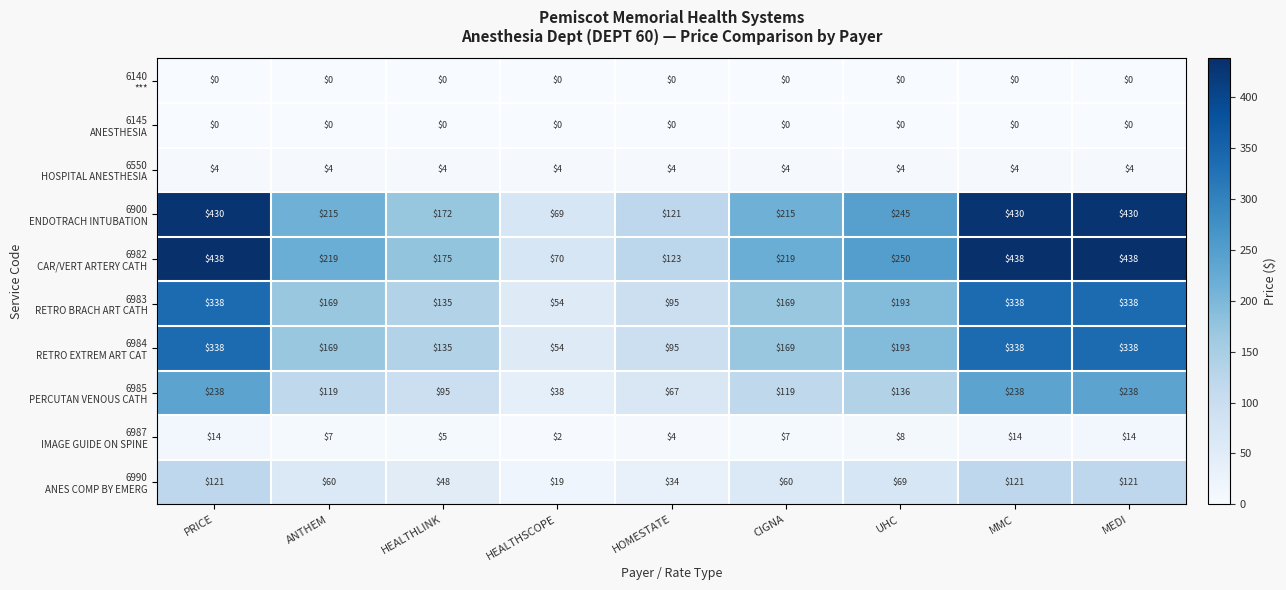

At how many categories does at least one series exceed 4?

9